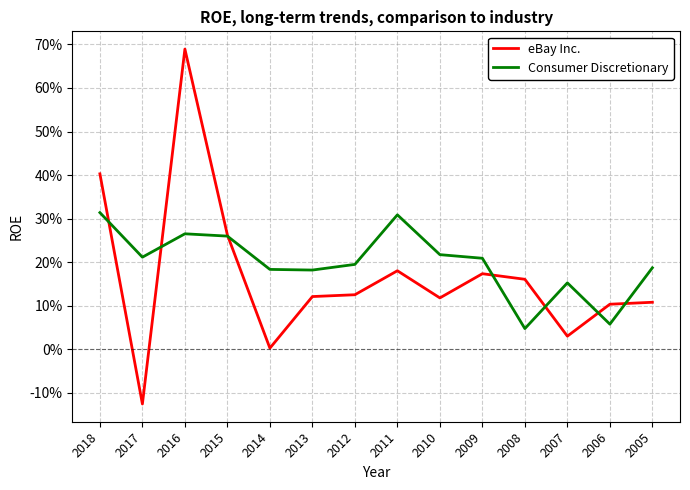

Which label corresponds to the smallest value in the chart?

2017